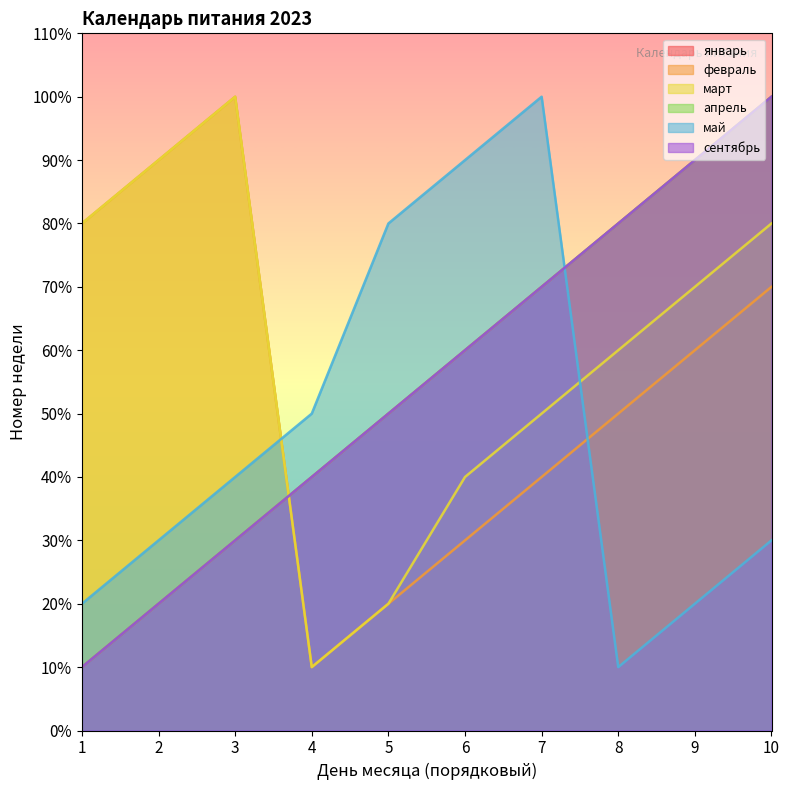

At how many categories does at least one series exceed 4?

10